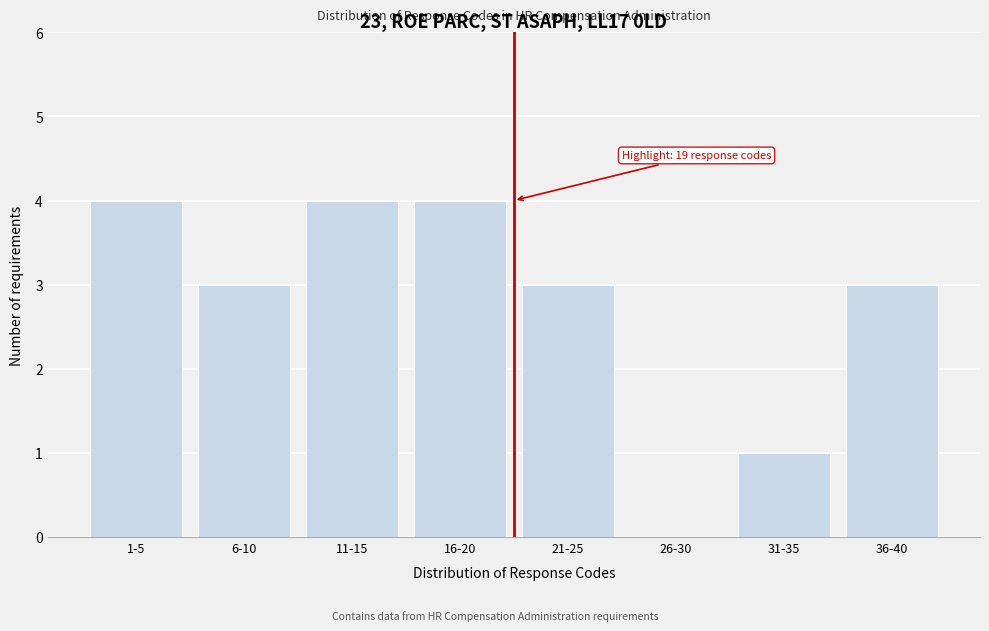

Reading left to right, transcribe all the data shown in this chart.

1-5=4	6-10=3	11-15=4	16-20=4	21-25=3	26-30=0	31-35=1	36-40=3